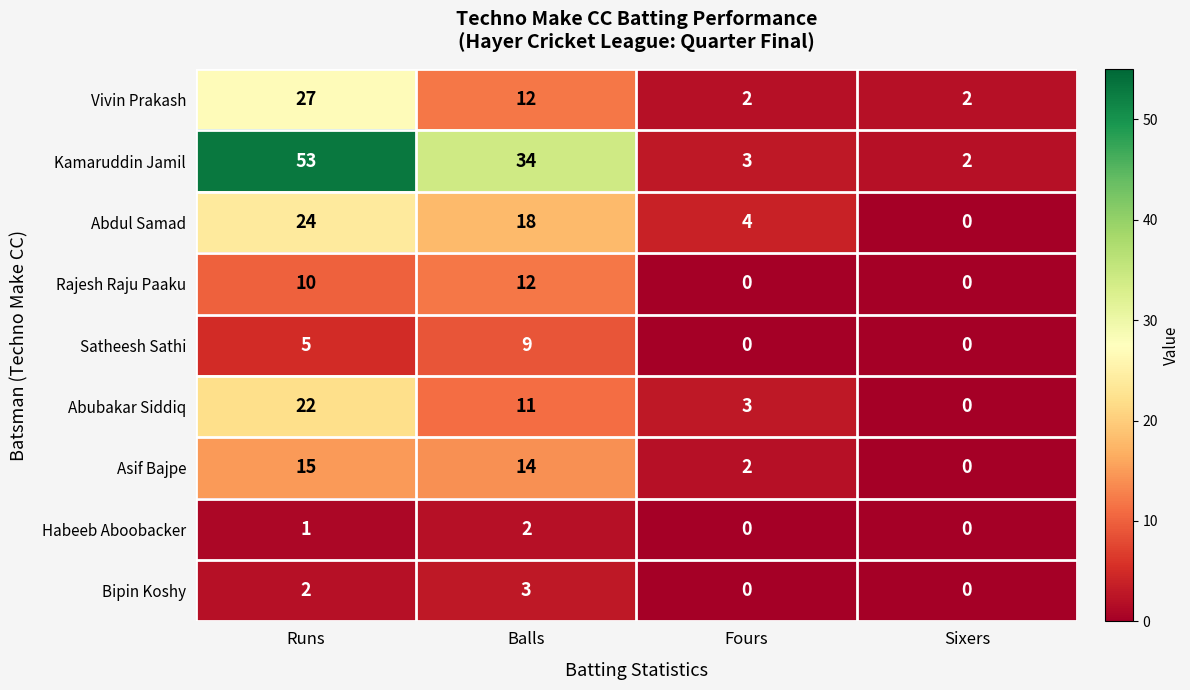

The Satheesh Sathi series shows 4 at Balls. True or false?

False